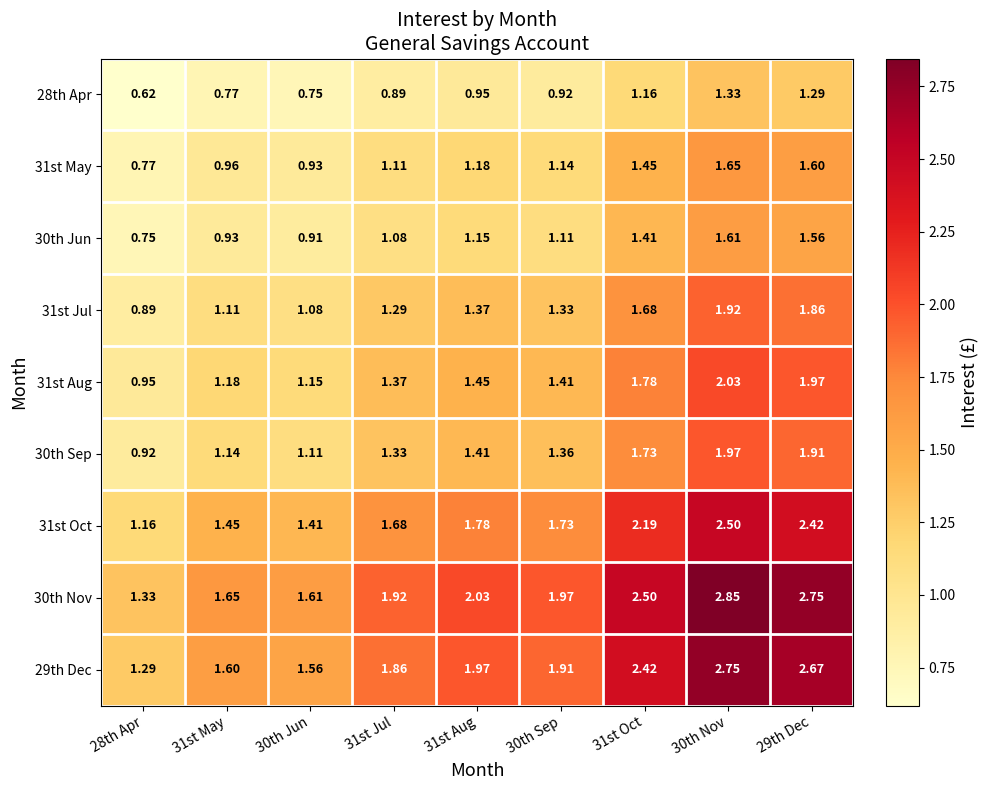

Which series has the largest range (max minus min)?

30th Nov